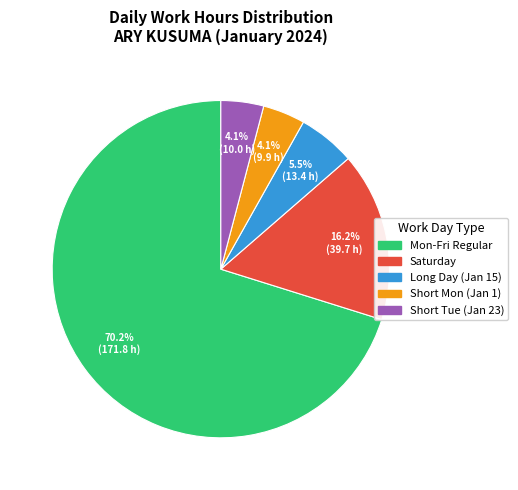

Is there a majority slice in this chart?

Yes